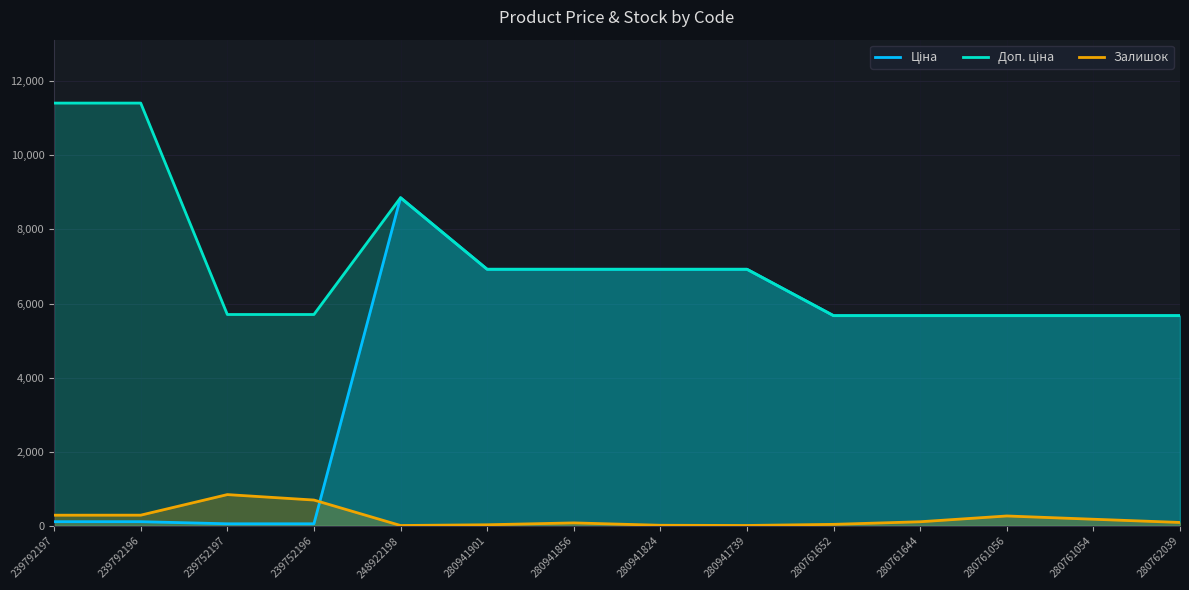

Which series has the largest total across all categories?

Доп. ціна